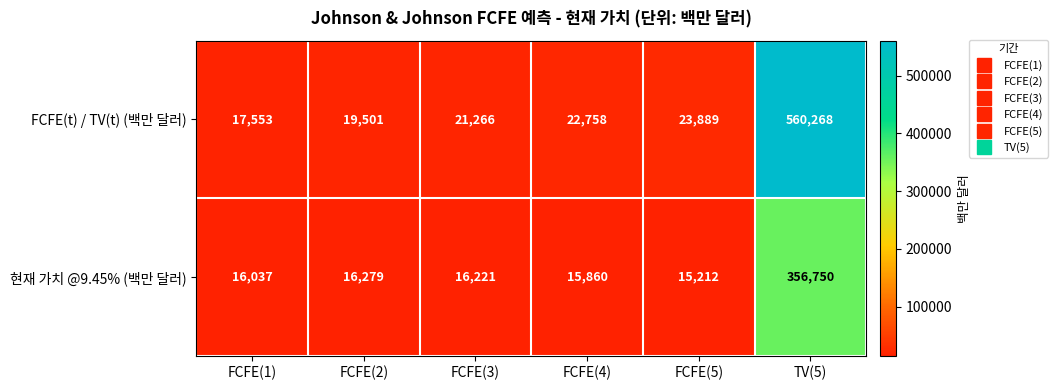

Reading right to left, transcribe all the data shown in this chart.

FCFE(t) / TV(t) (백만 달러): TV(5)=560268	FCFE(5)=23889	FCFE(4)=22758	FCFE(3)=21266	FCFE(2)=19501	FCFE(1)=17553
현재 가치 @9.45% (백만 달러): TV(5)=356750	FCFE(5)=15212	FCFE(4)=15860	FCFE(3)=16221	FCFE(2)=16279	FCFE(1)=16037